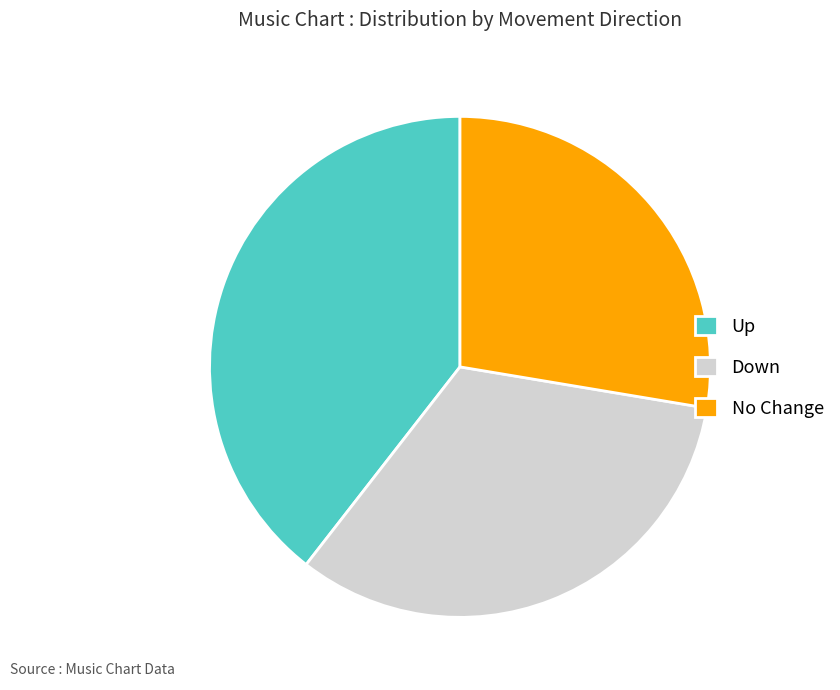

How many slices are in this pie chart?

3